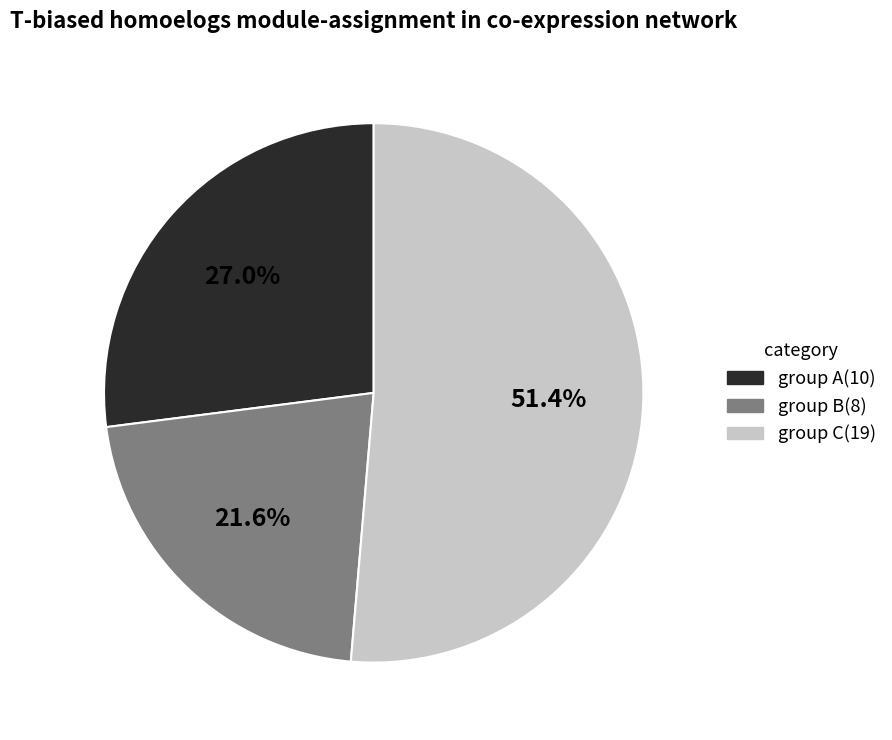

How many slices are in this pie chart?

3